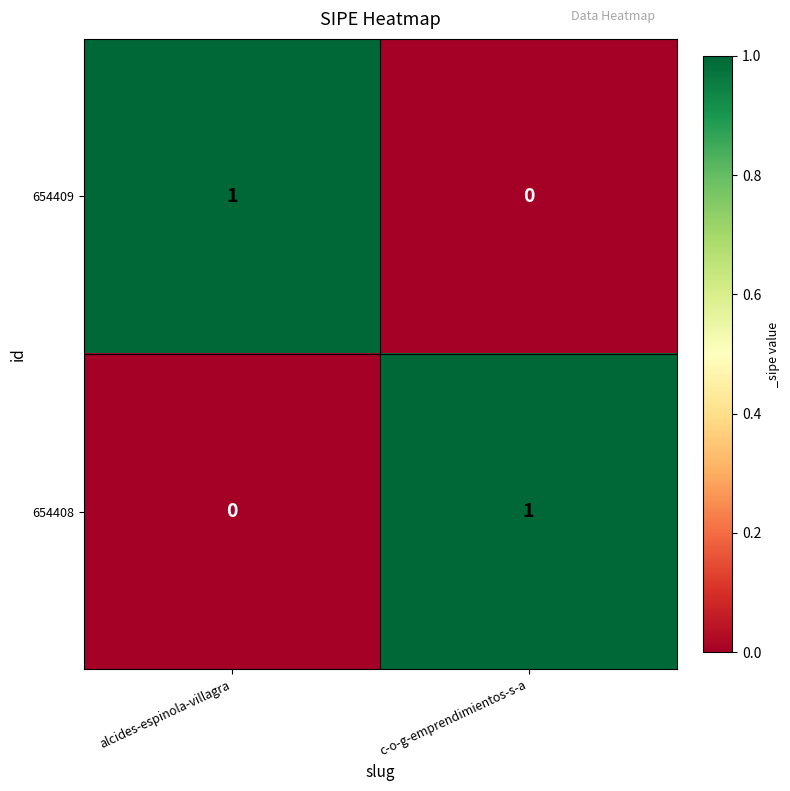

The value of 654409 at alcides-espinola-villagra is 0. True or false?

False